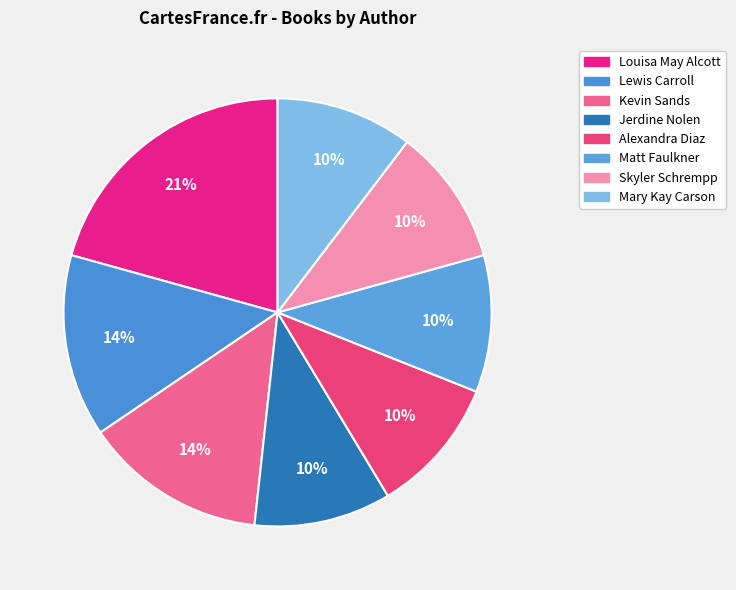

Which slice is the largest?

Louisa May Alcott